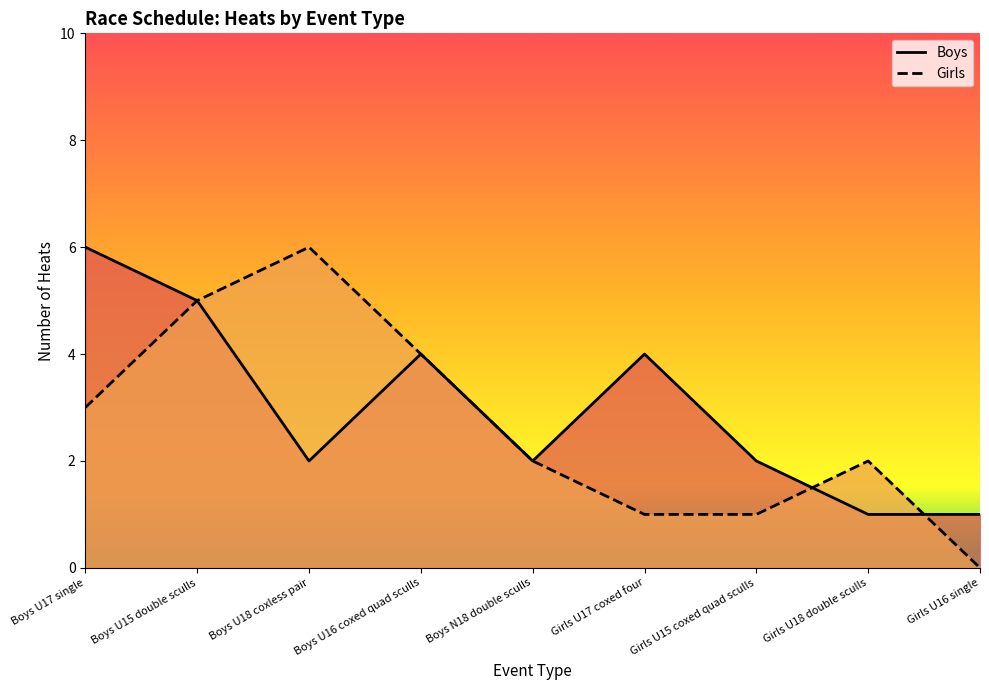

Which series has the largest total across all categories?

Boys